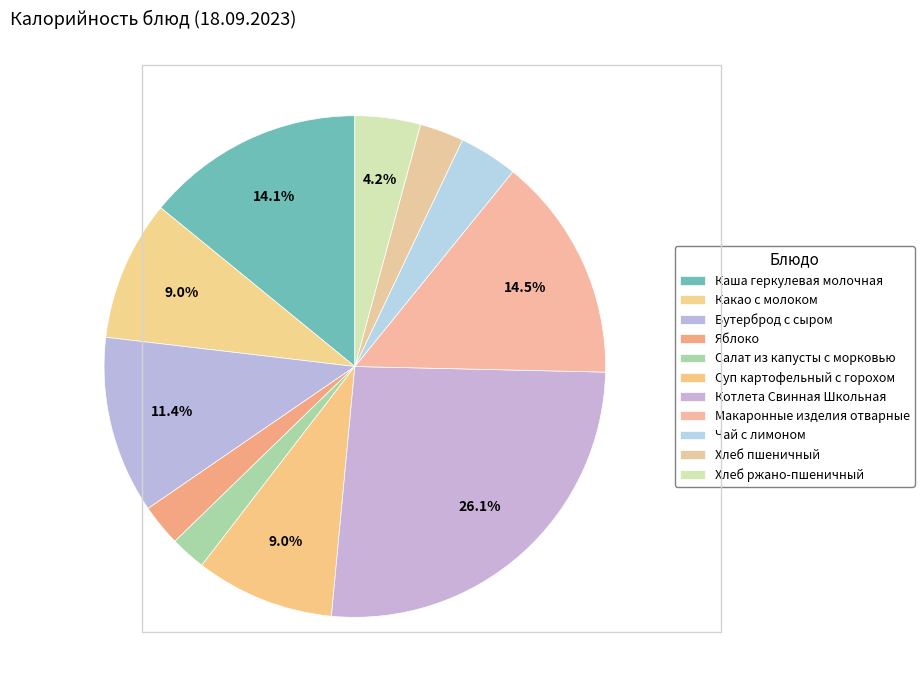

Which slice is the largest?

Котлета Свинная Школьная